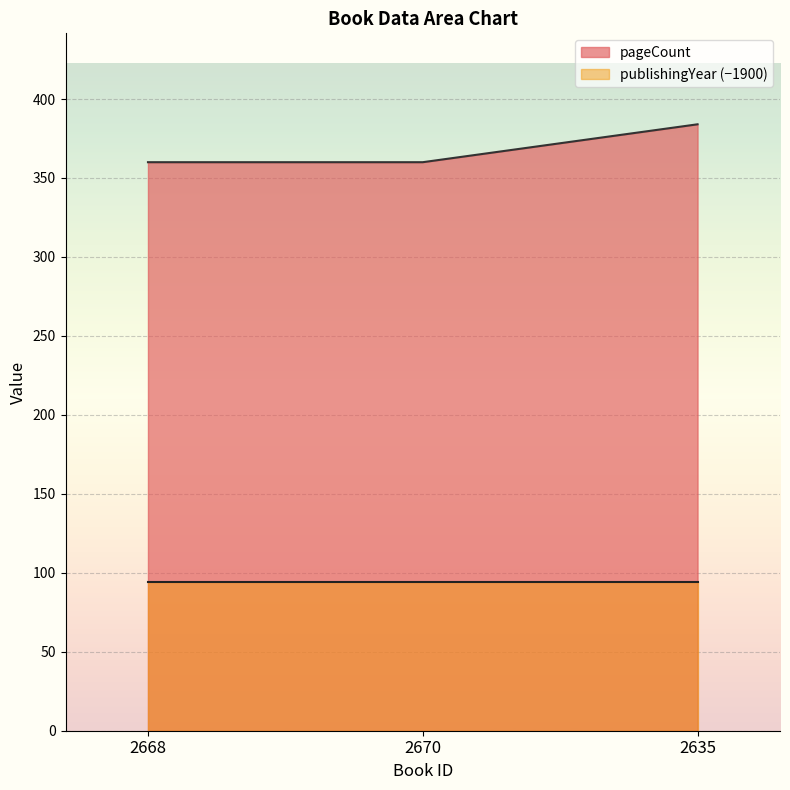

What is the label of the 3rd point from the right?

2668